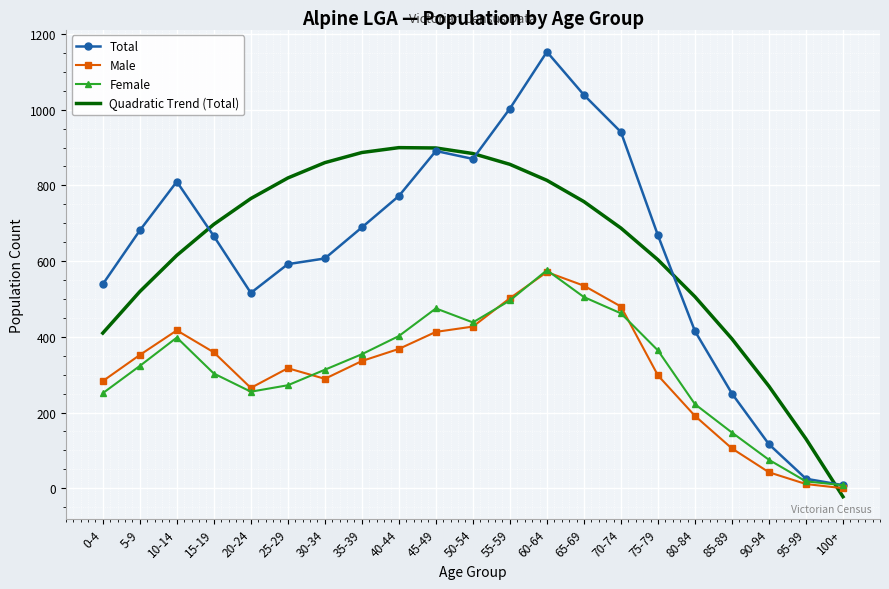

Which category has the highest value across all series?

60-64